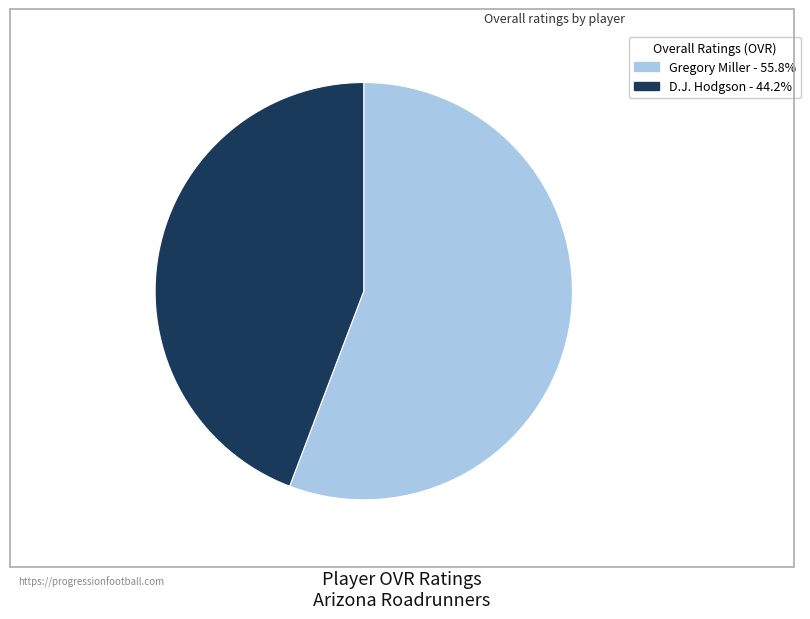

Rank the categories by value from highest to lowest.

Gregory Miller, D.J. Hodgson